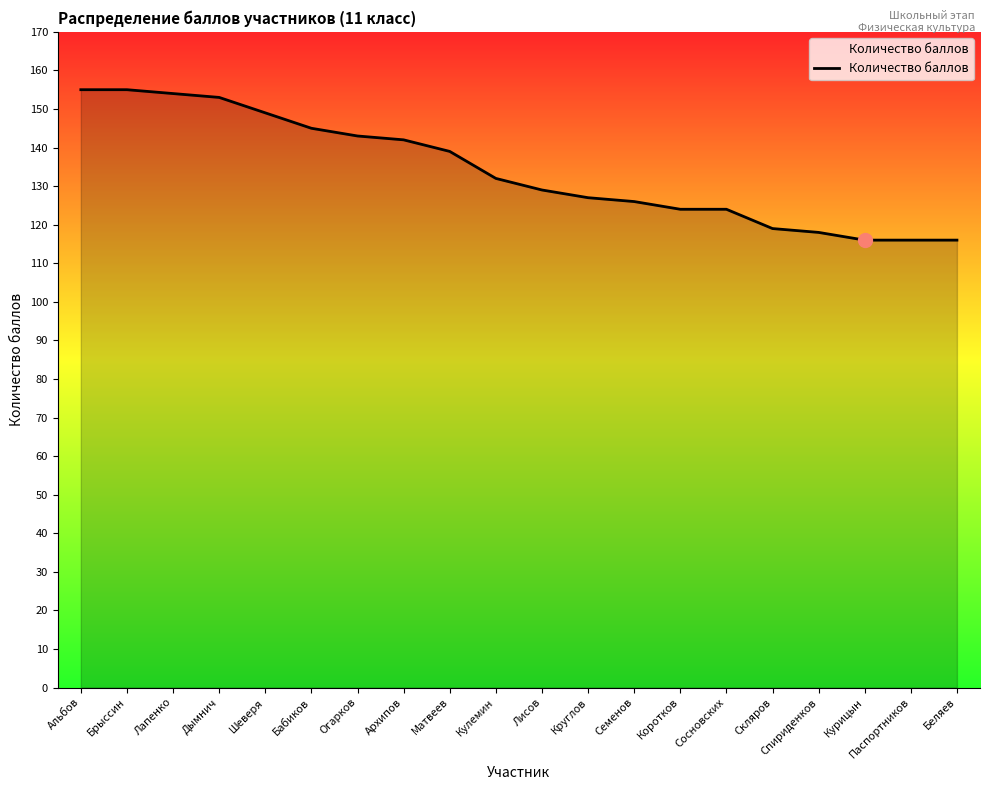

What is the difference between the maximum and second lowest values?

39